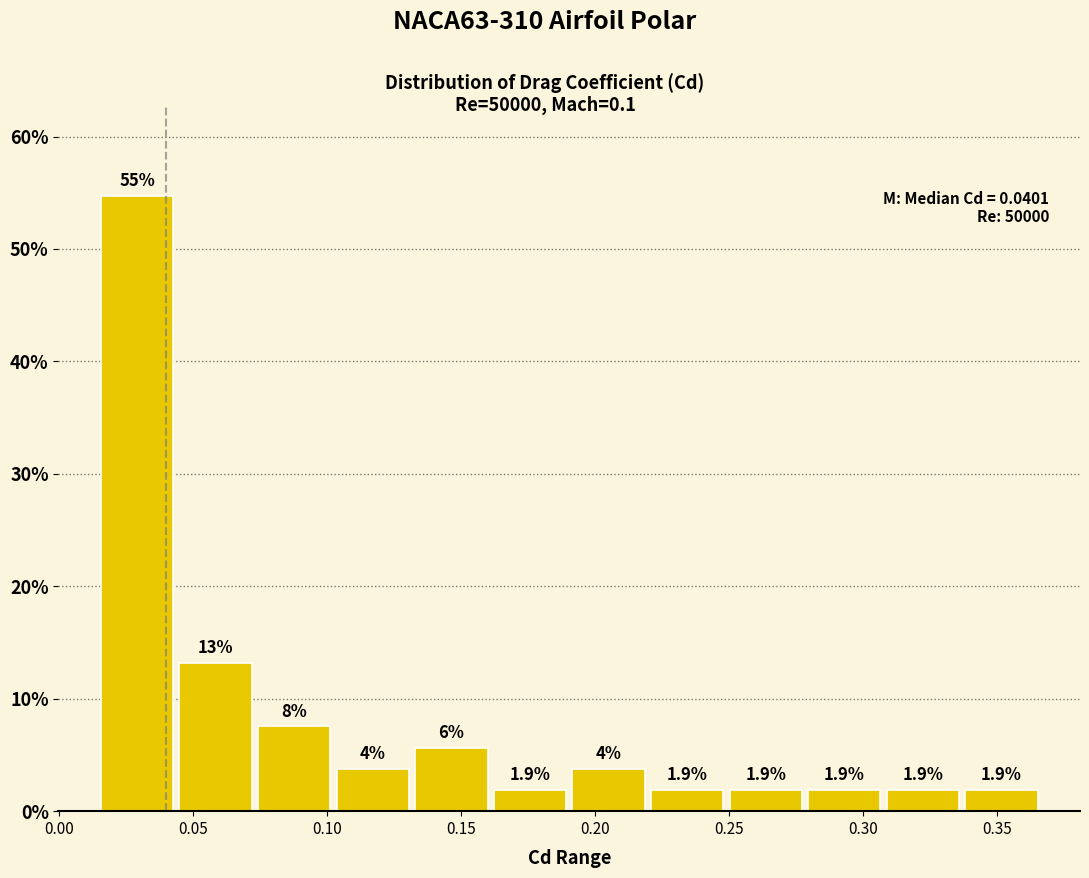

Over which range of the x-axis is the bar tallest?

0.015 to 0.045